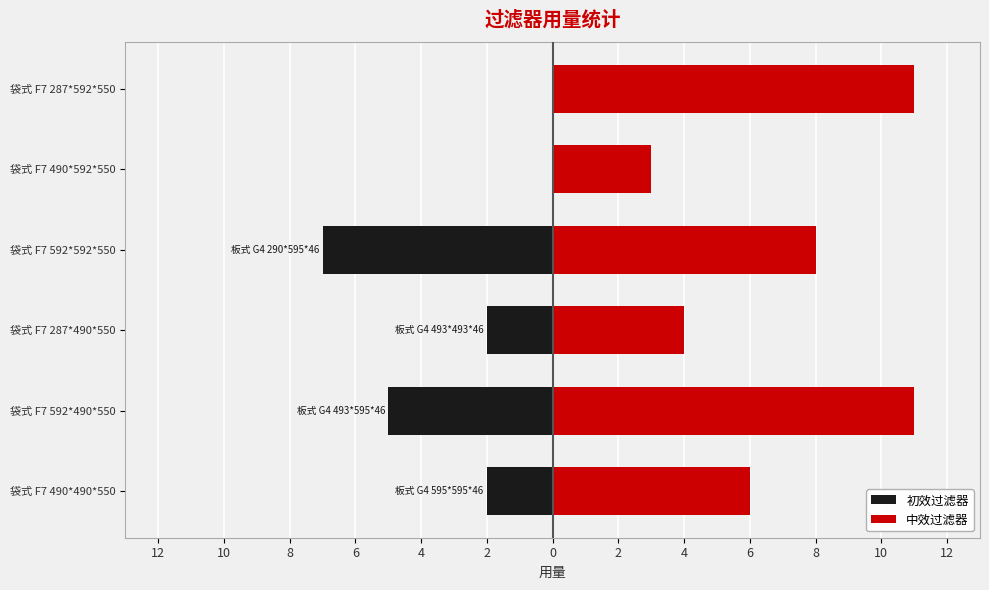

At how many categories does at least one series exceed -5?

6